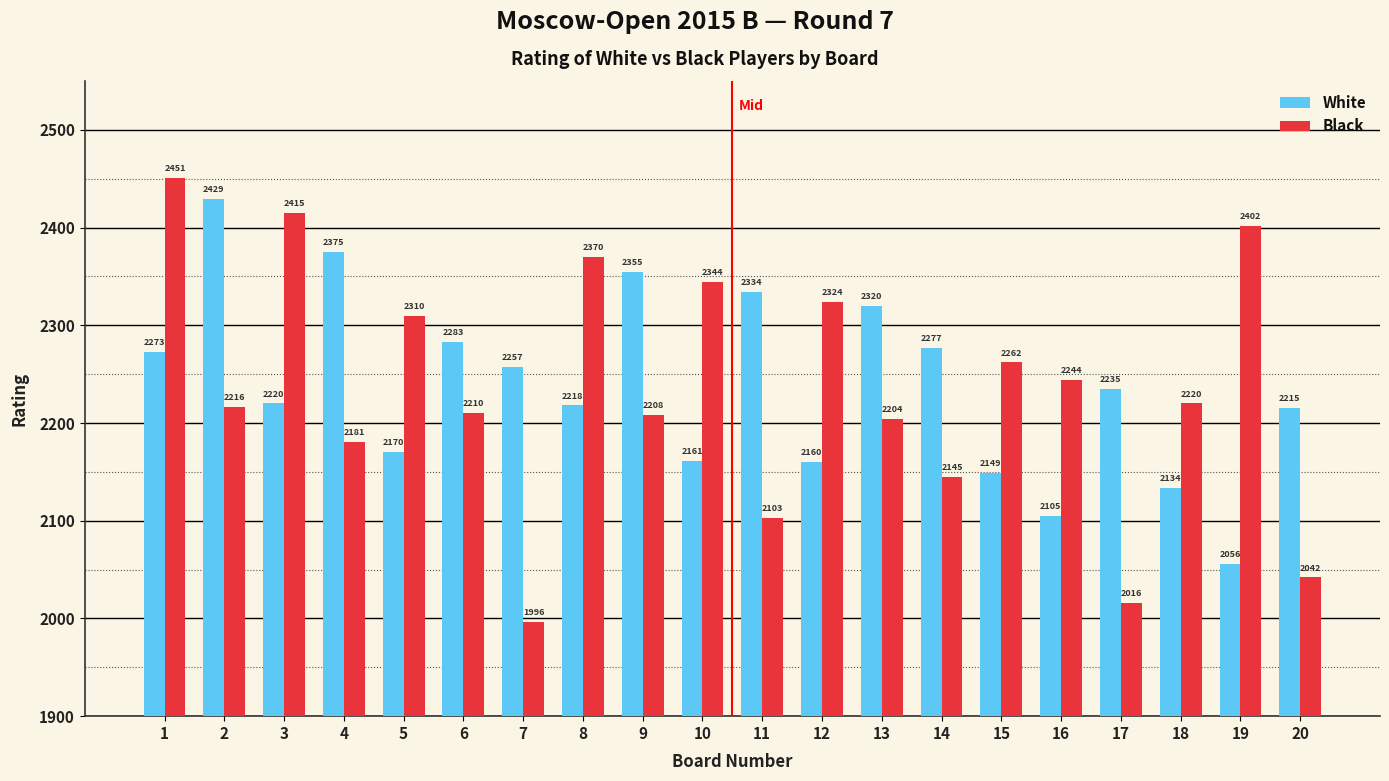

What is the difference between the maximum and minimum values in the Black series?

455